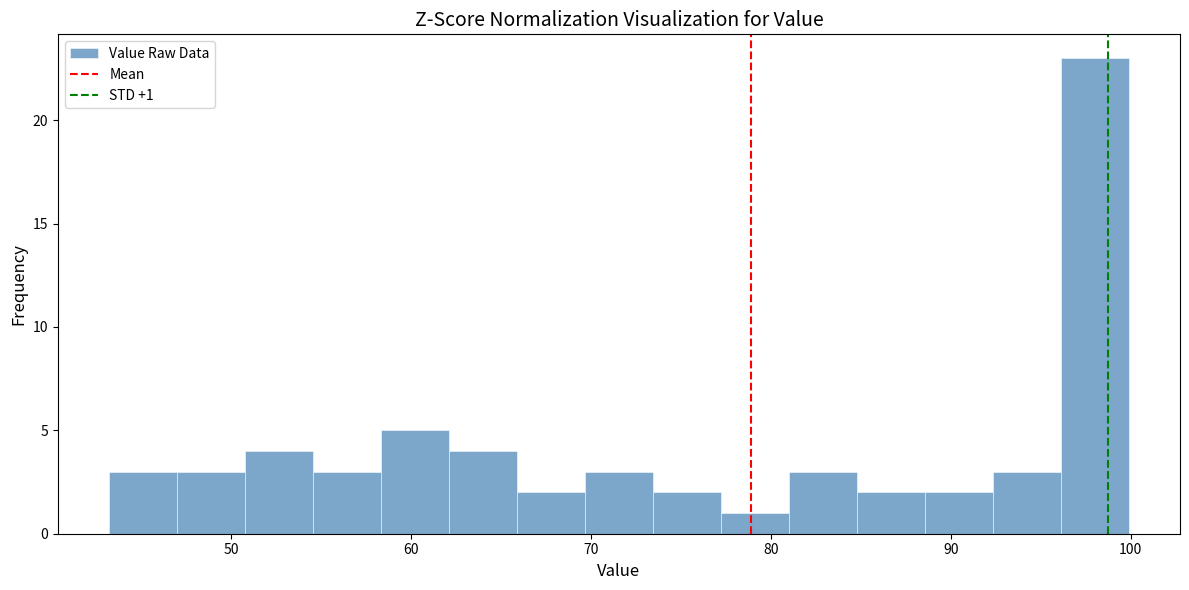

Around what value on the x-axis is the tallest bar? Give the approximate position of its centre, as read against the axis.

98